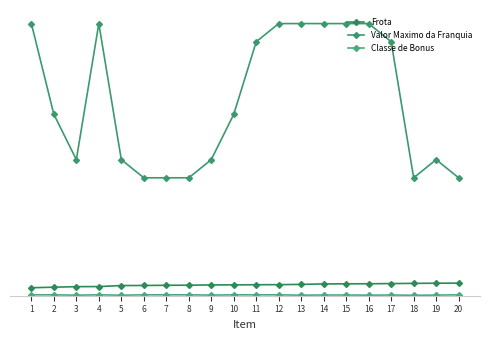

Is this an area chart (filled region under the line)?

No